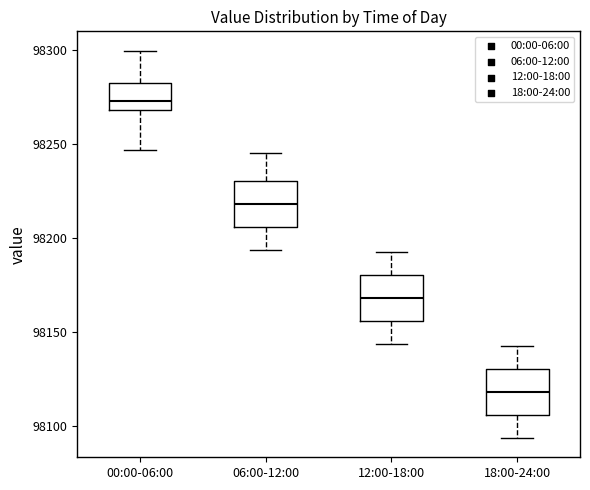

Which box's median line is the highest?

00:00-06:00